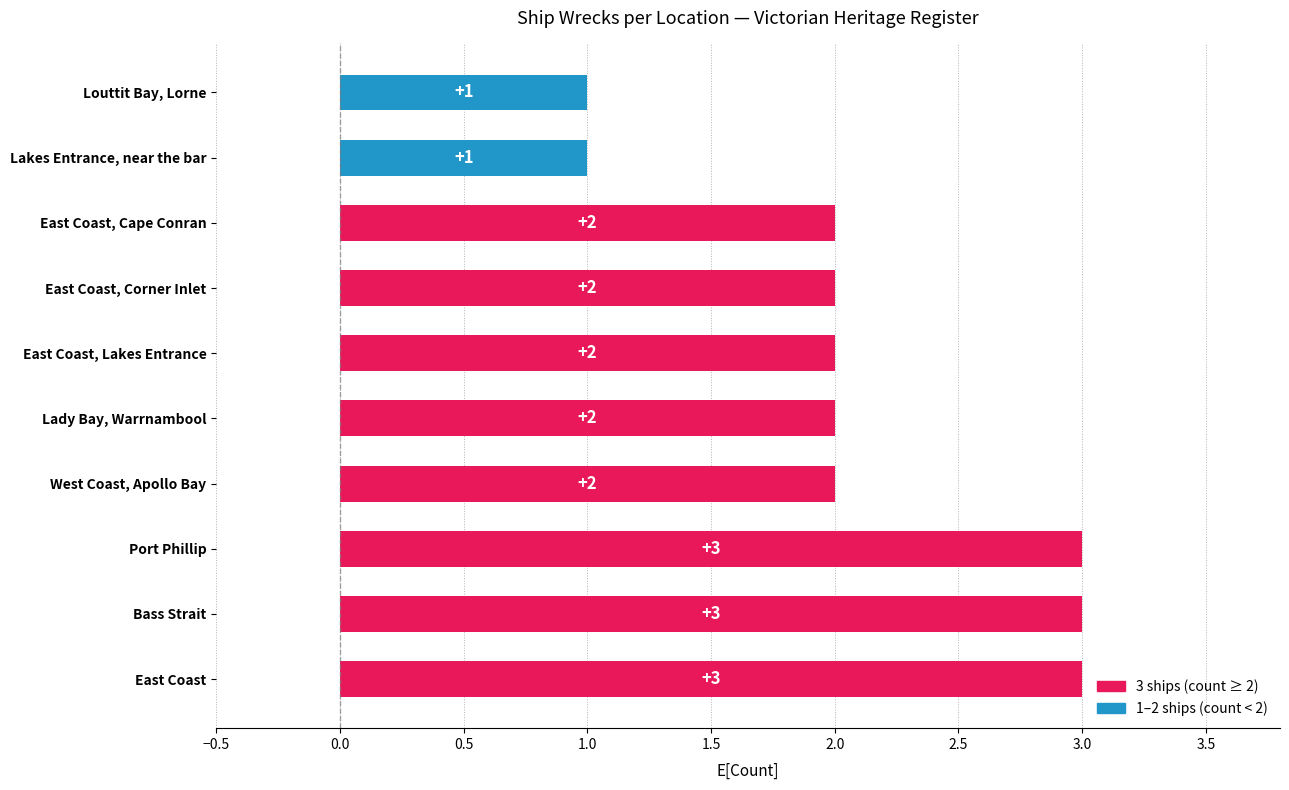

The value at East Coast, Corner Inlet is 3. True or false?

False